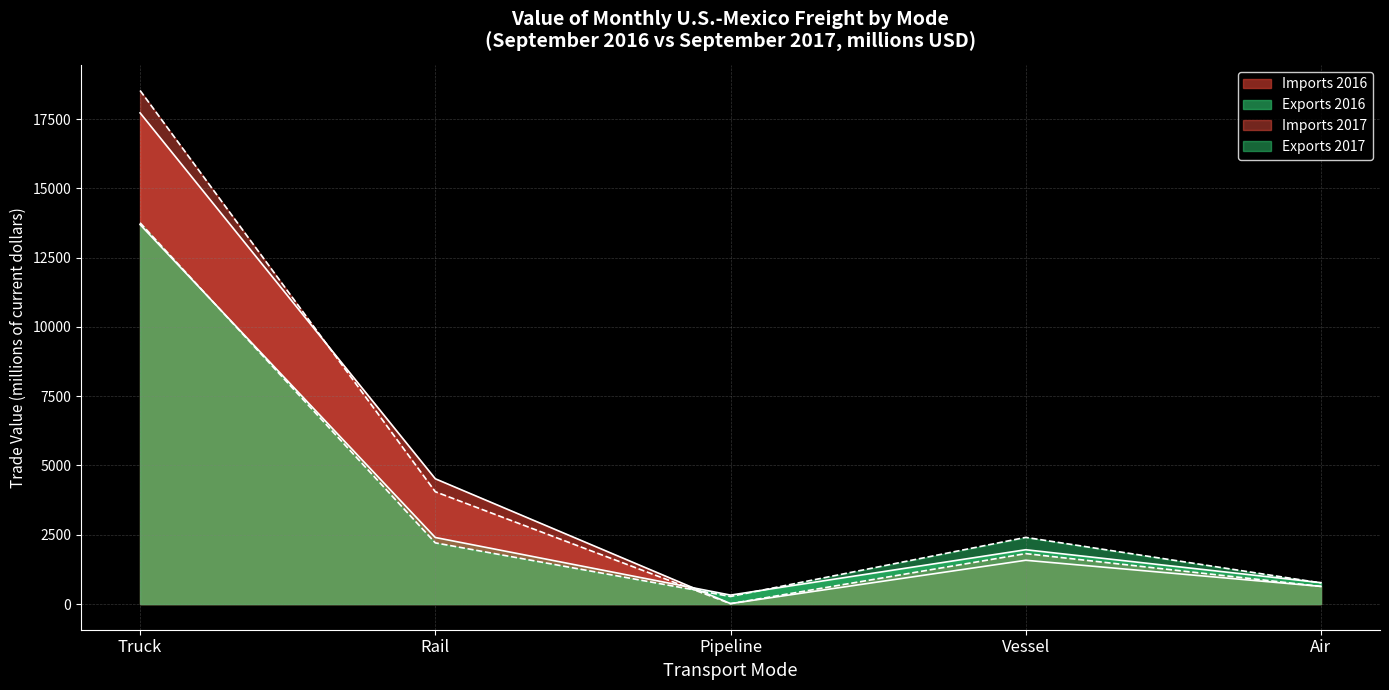

True or false: Exports has more than 0 interior local peaks.

True